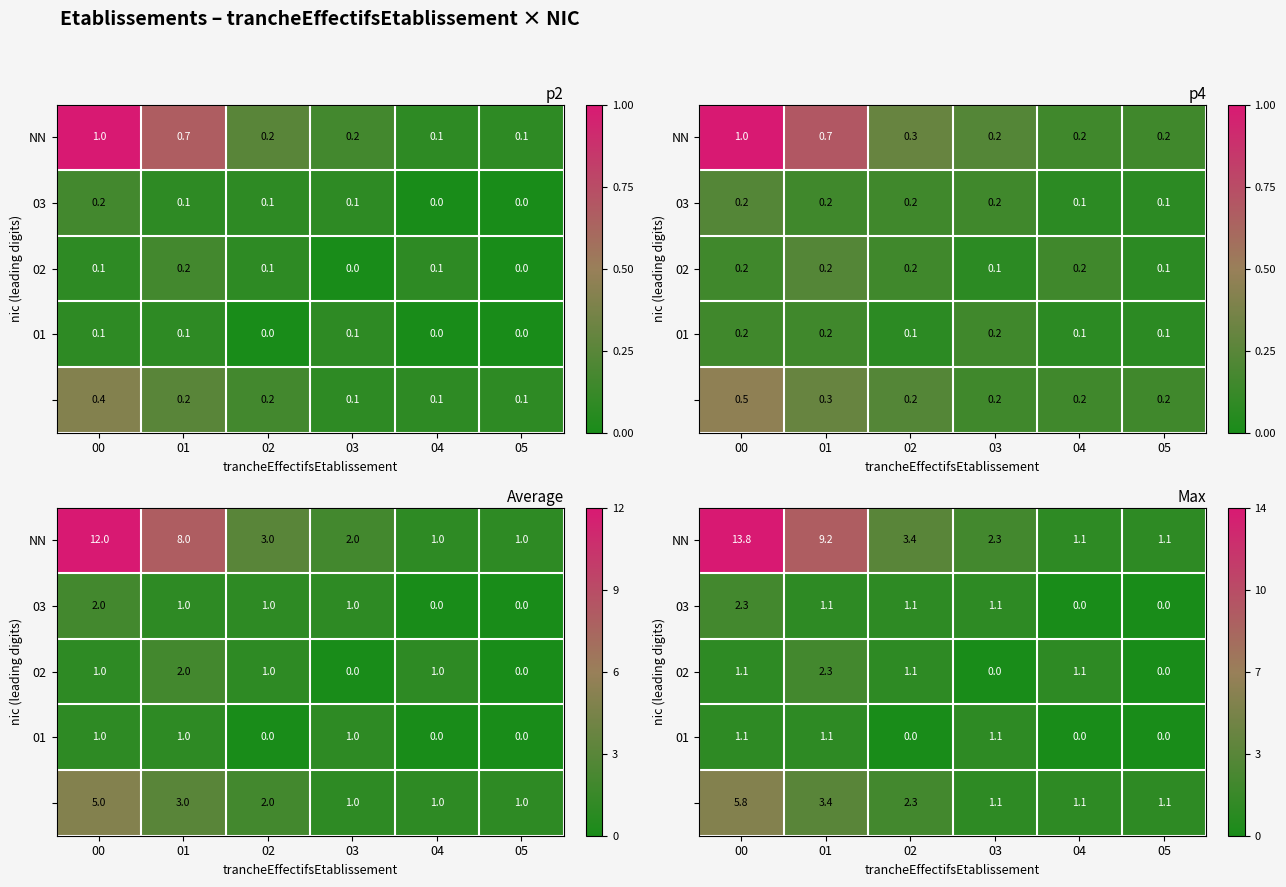

What is the difference between the second highest and second lowest values in the 03 series?

1.1